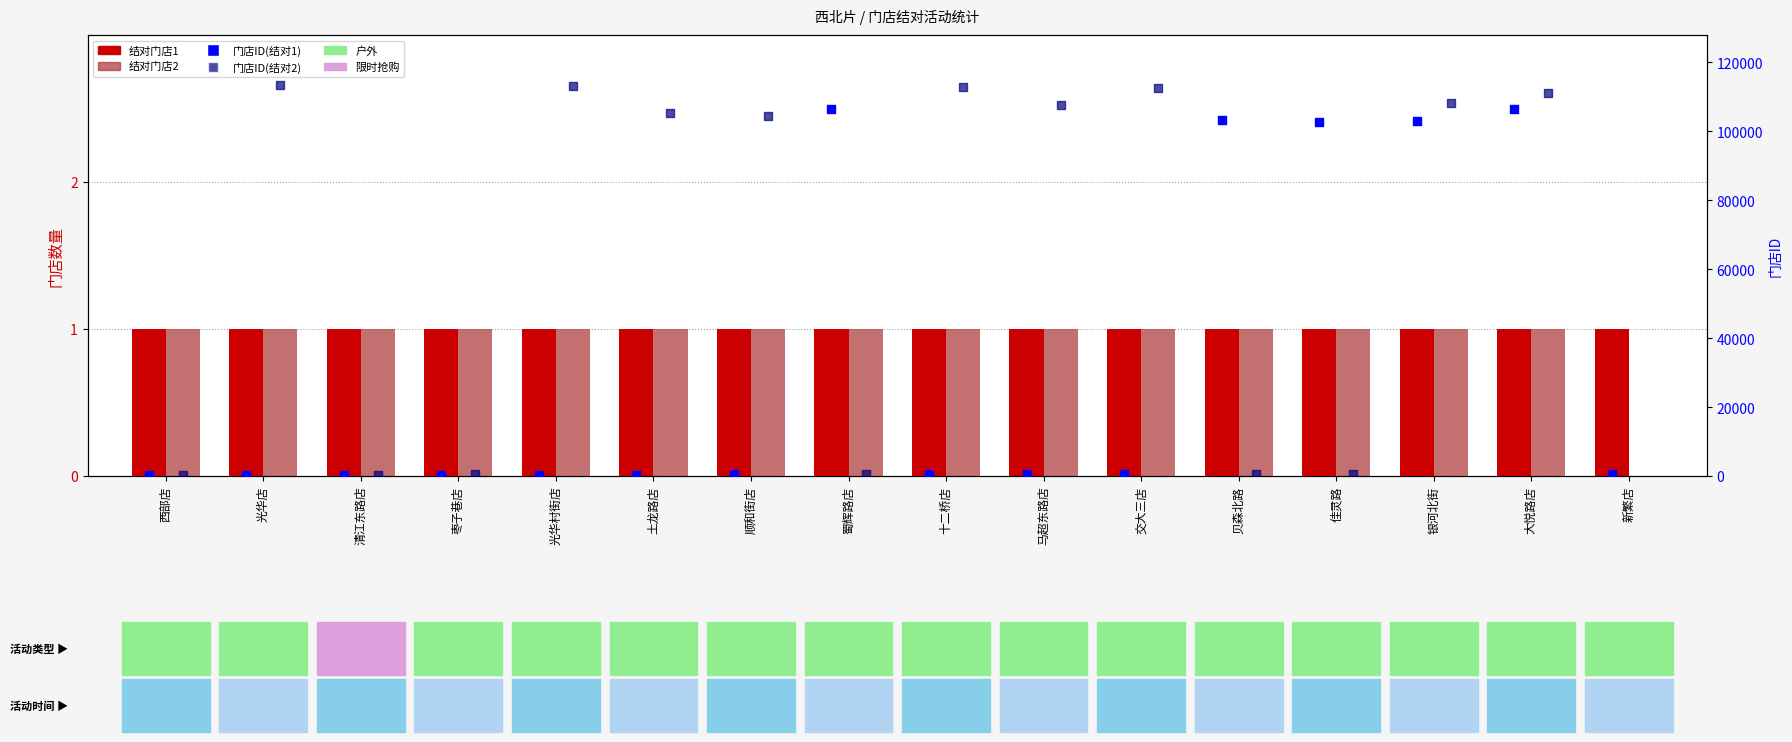

Which series contains the lowest Y value?

结对门店2